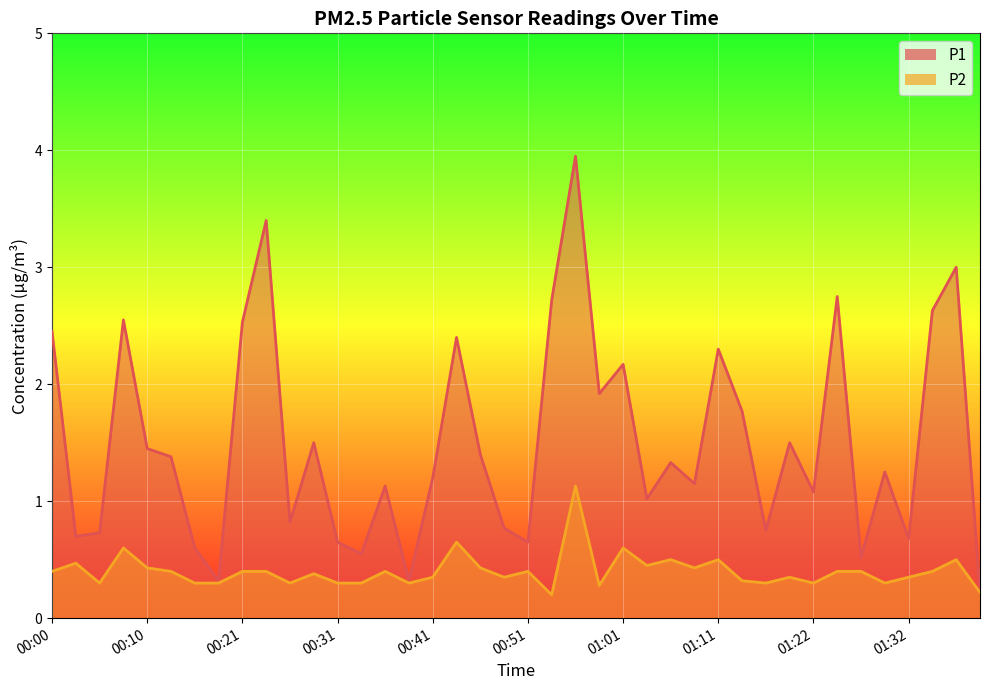

What are all the series names shown in the legend?

P1, P2